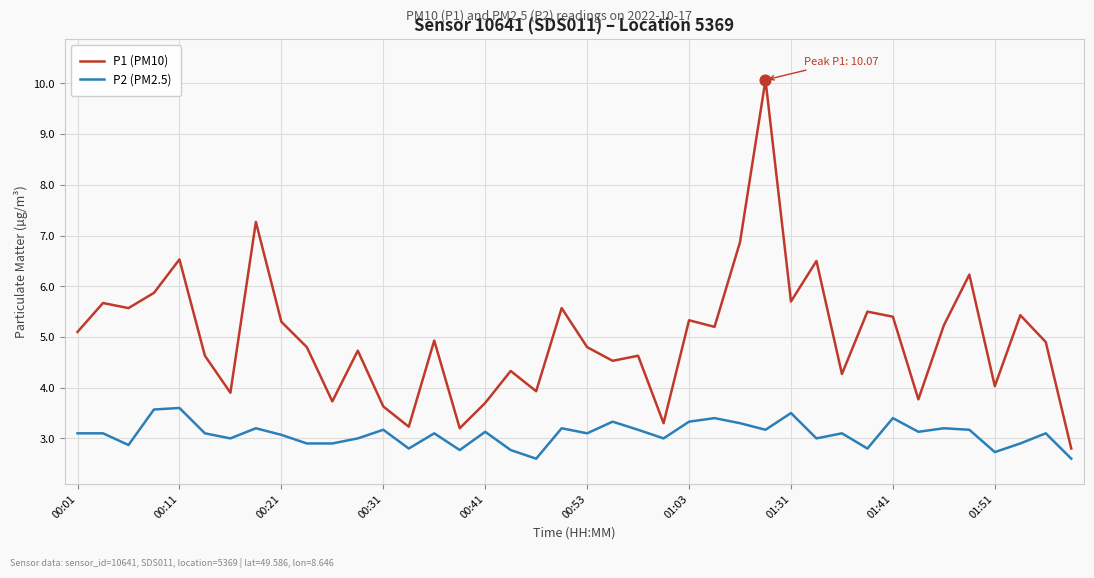

Which series has the largest total across all categories?

P1 (PM10)